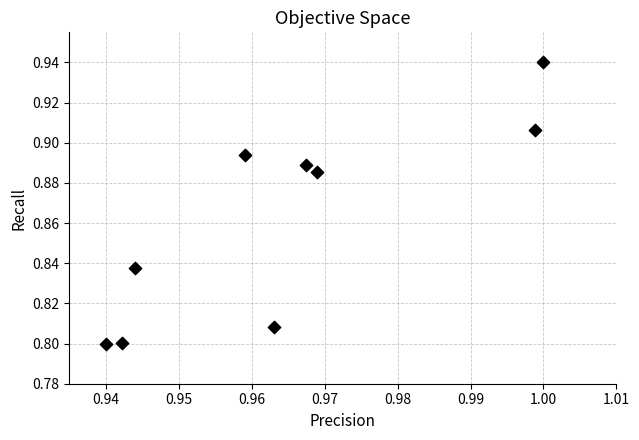

What is the average X value?

1.0